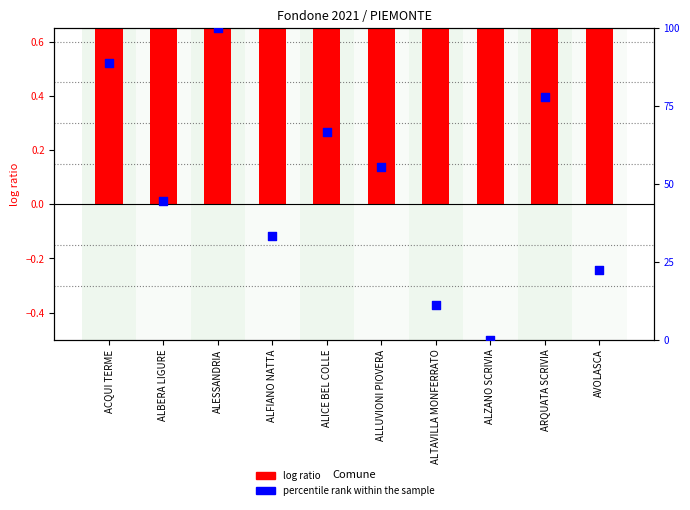

At how many categories does at least one series exceed 23?

7